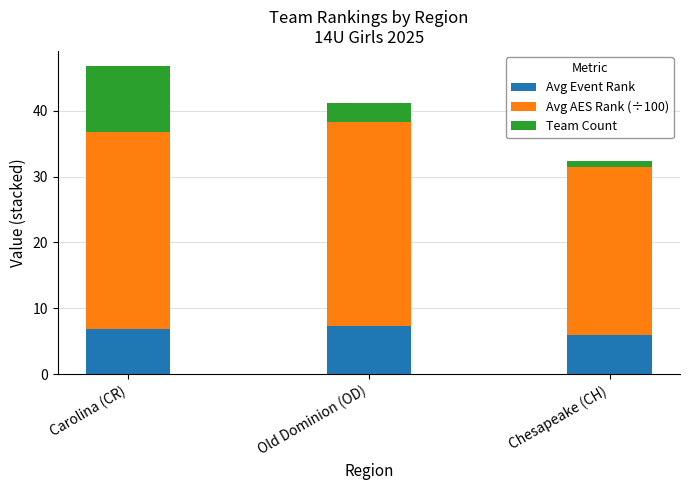

At which category is the sum across all series the highest?

Carolina (CR)